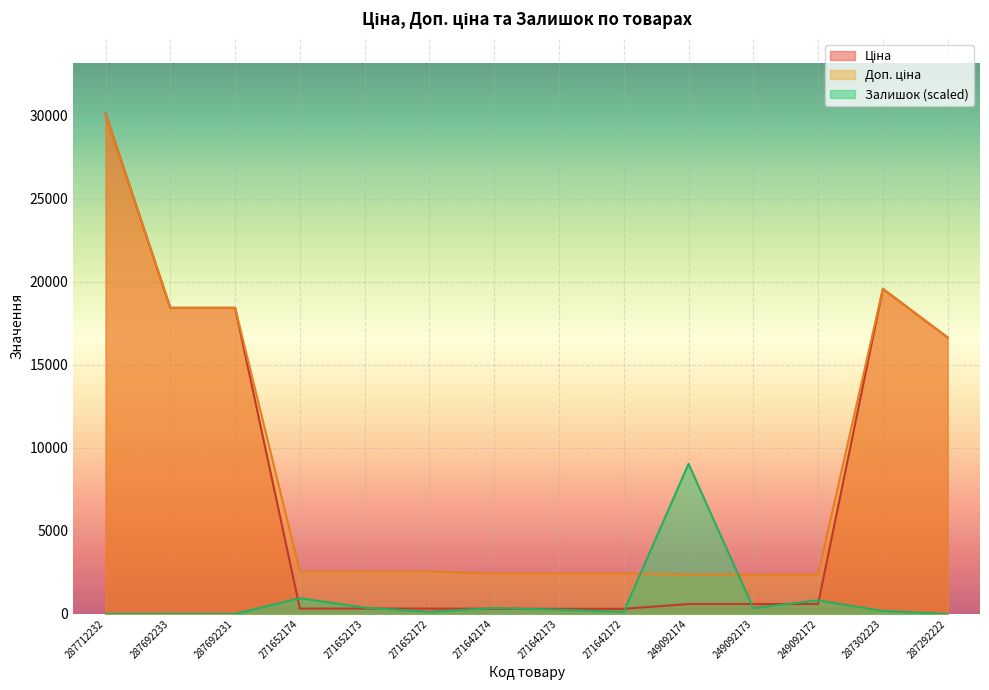

Which series has the largest total across all categories?

Доп. ціна